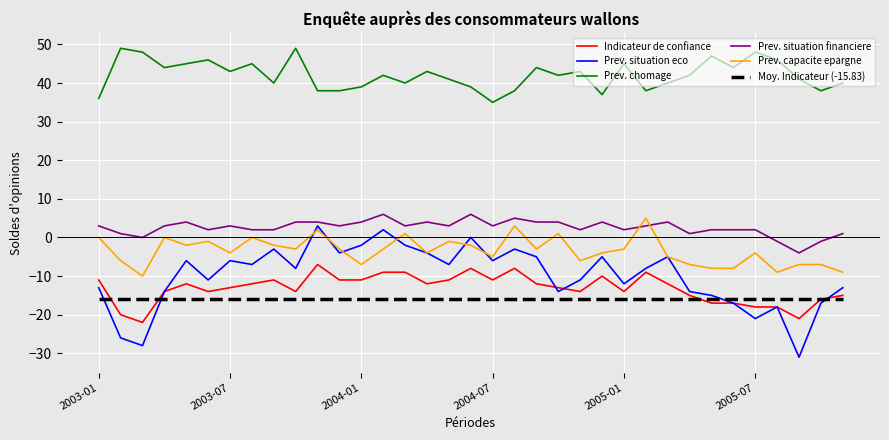

True or false: Prev. chomage and Prev. capacite epargne intersect in this chart.

False